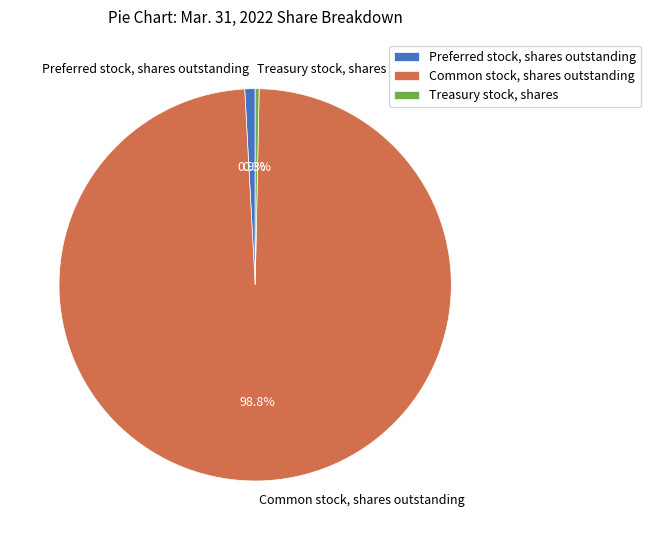

Between Treasury stock, shares and Preferred stock, shares outstanding, which is larger?

Preferred stock, shares outstanding